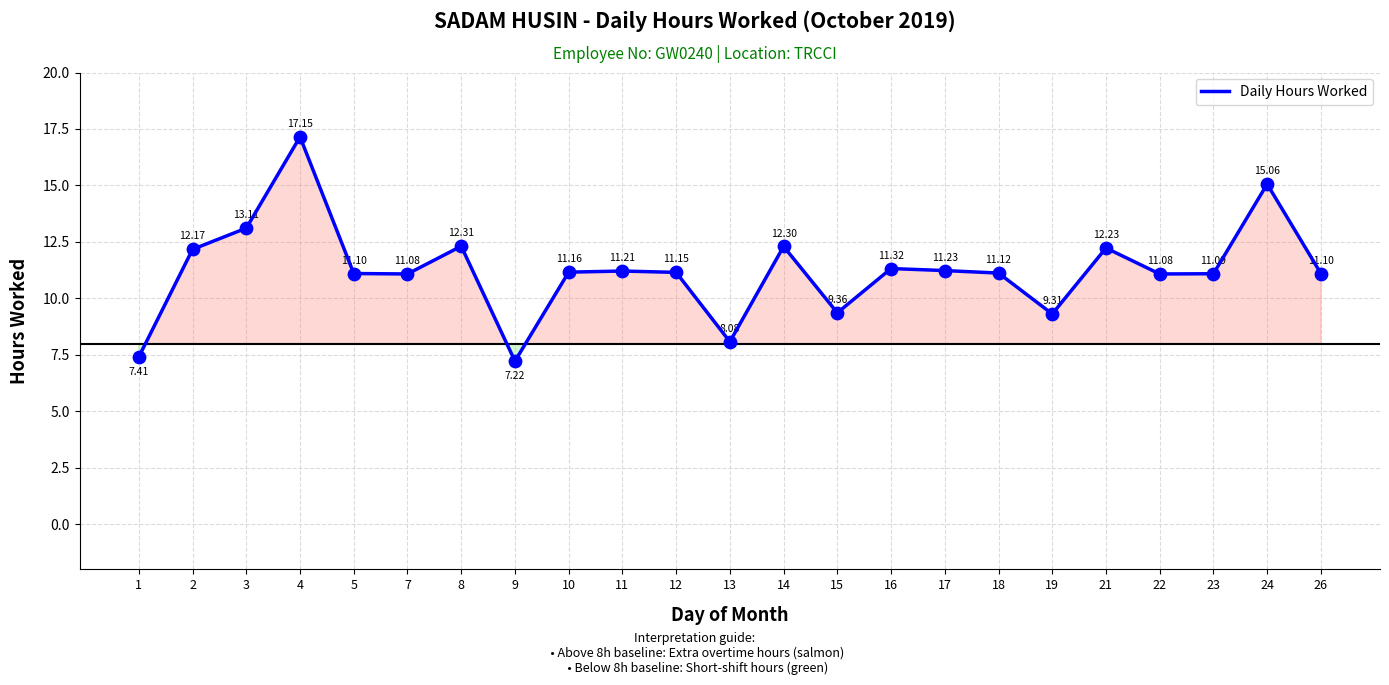

What is the change in value from 4 to 8?

-4.8